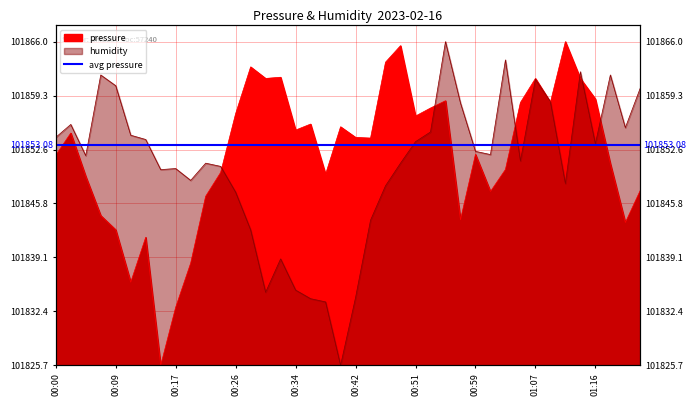

Where does the pressure series first go above 28?

00:02